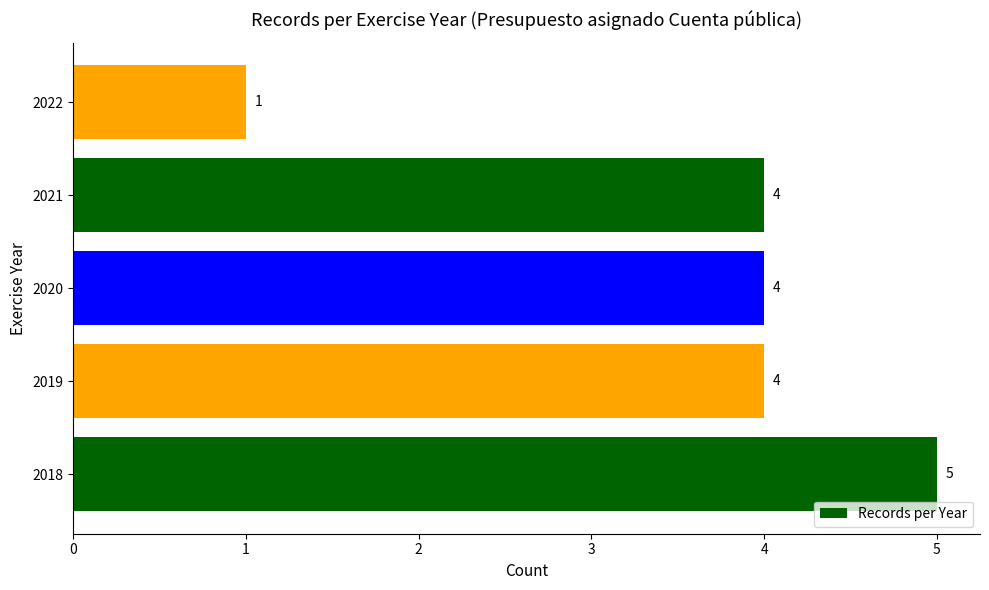

How many series are shown in this chart?

1